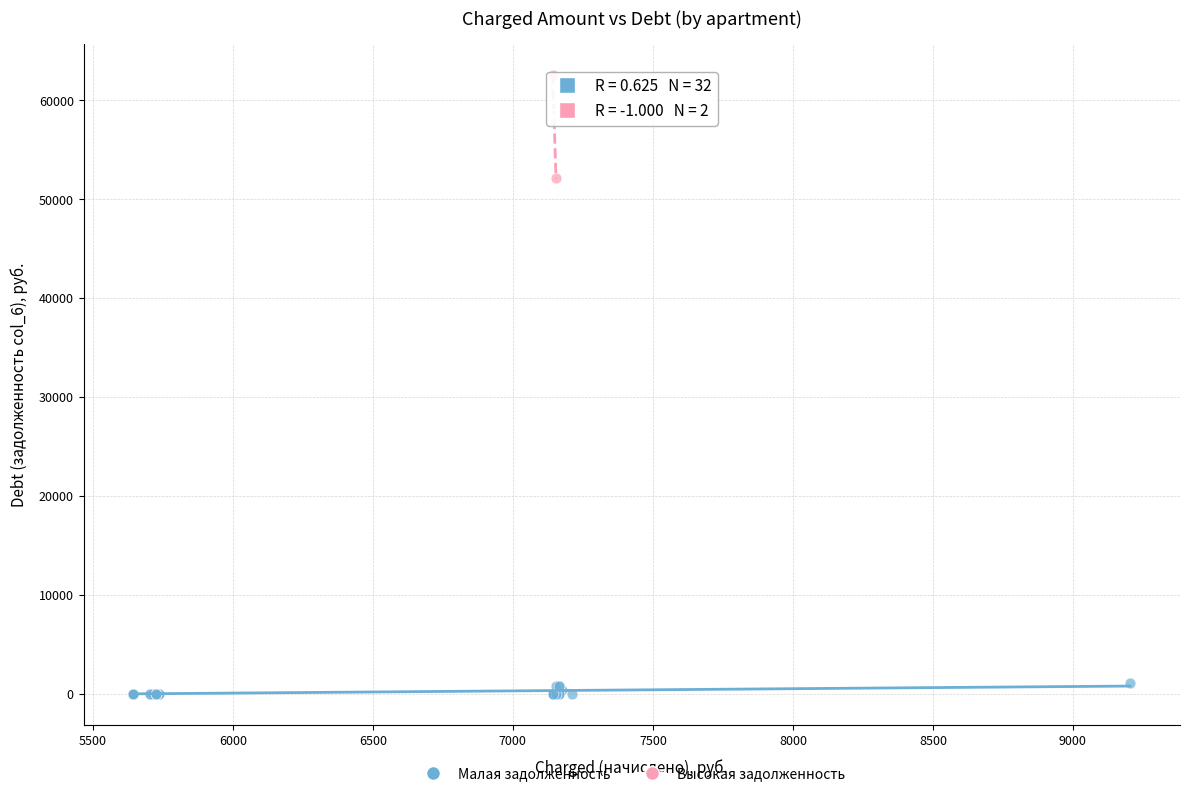

Which series has the widest spread of Y values?

Высокая задолженность